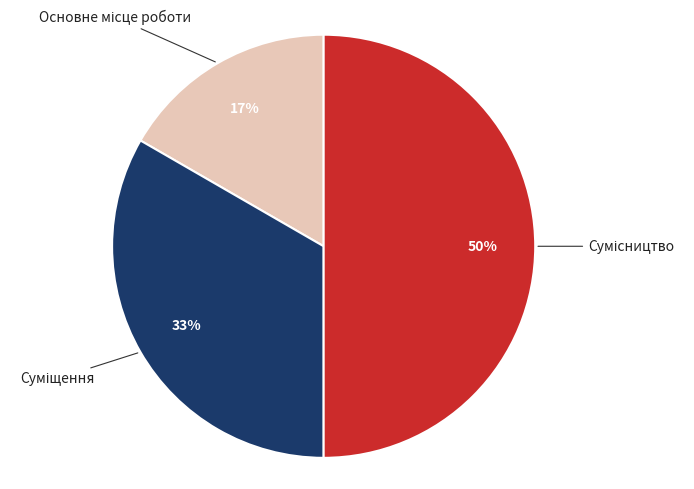

To the nearest percent, what is the average slice percentage?

33%